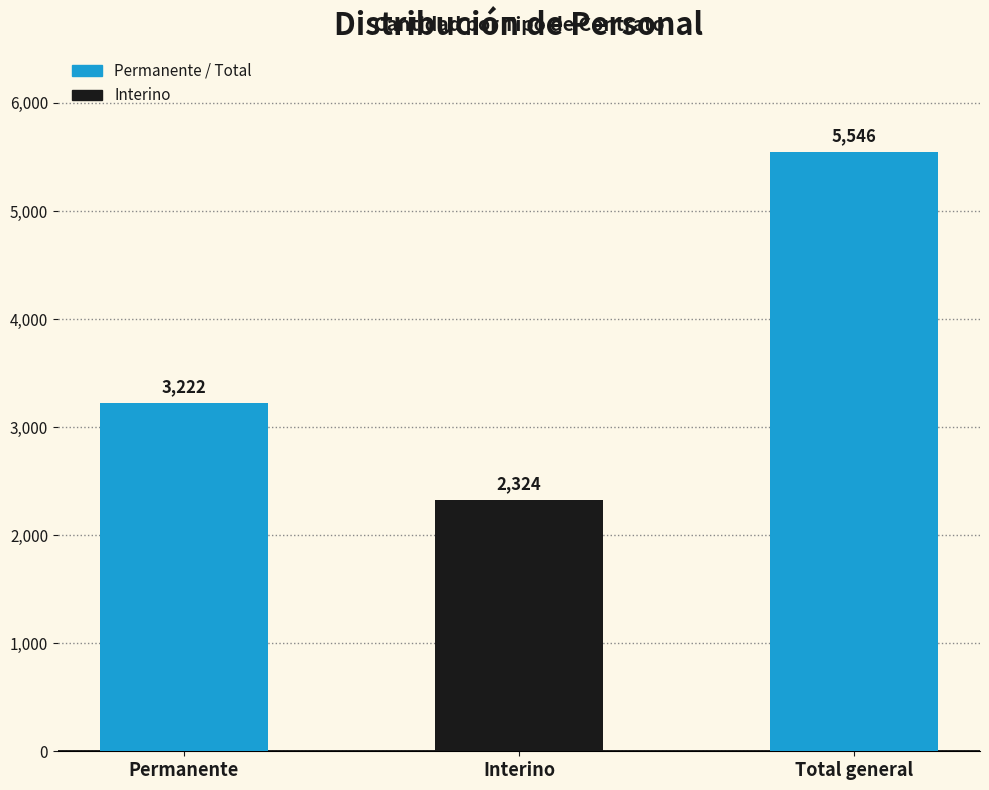

At which label is the value closest to 3935?

Permanente